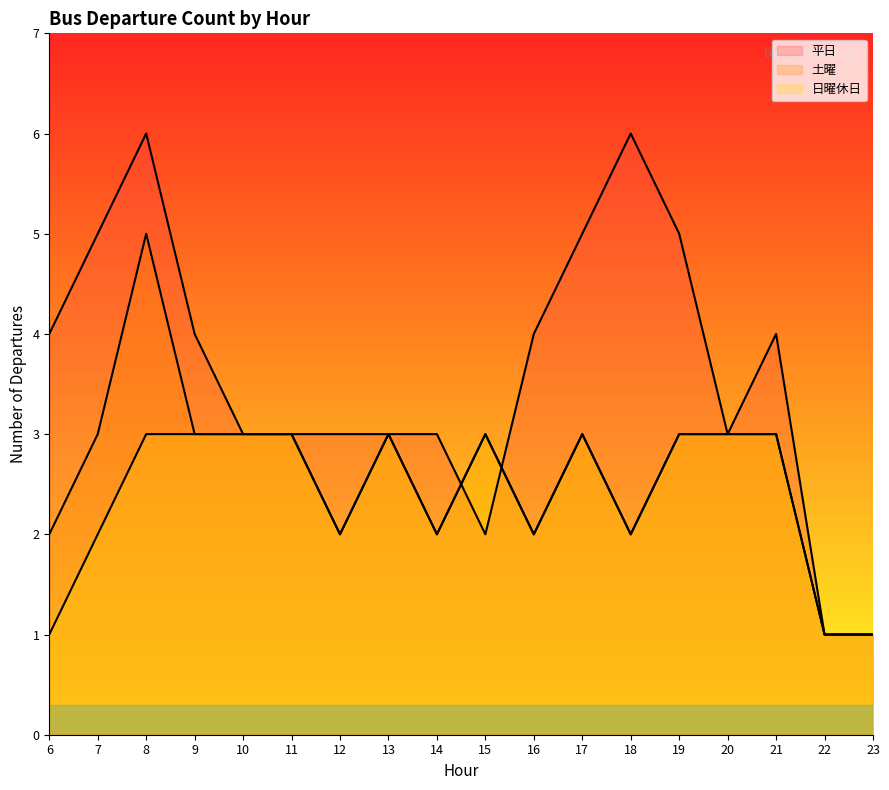

What is the greatest value displayed?

6